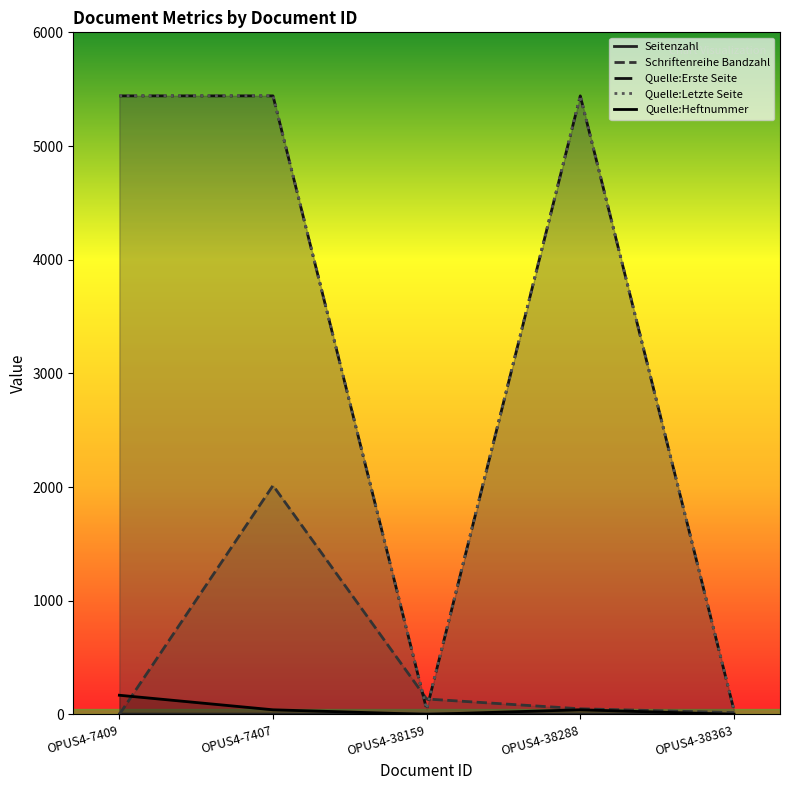

Between OPUS4-7409 and OPUS4-38363, which is larger?

OPUS4-38363